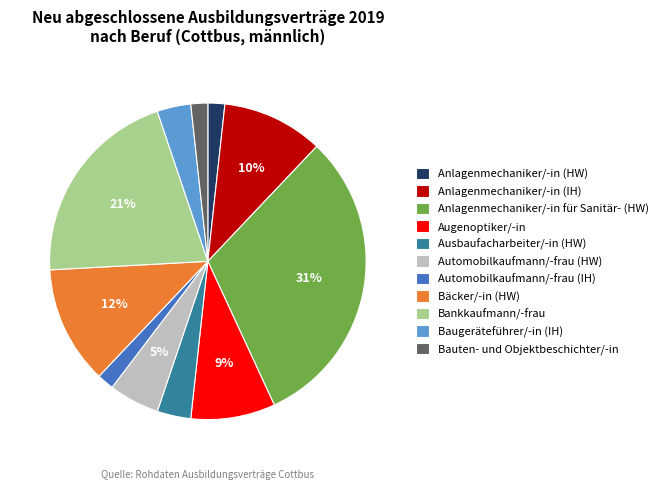

To the nearest percent, what is the difference between the Automobilkaufmann/-frau (IH) and Augenoptiker/-in slice percentages?

7%